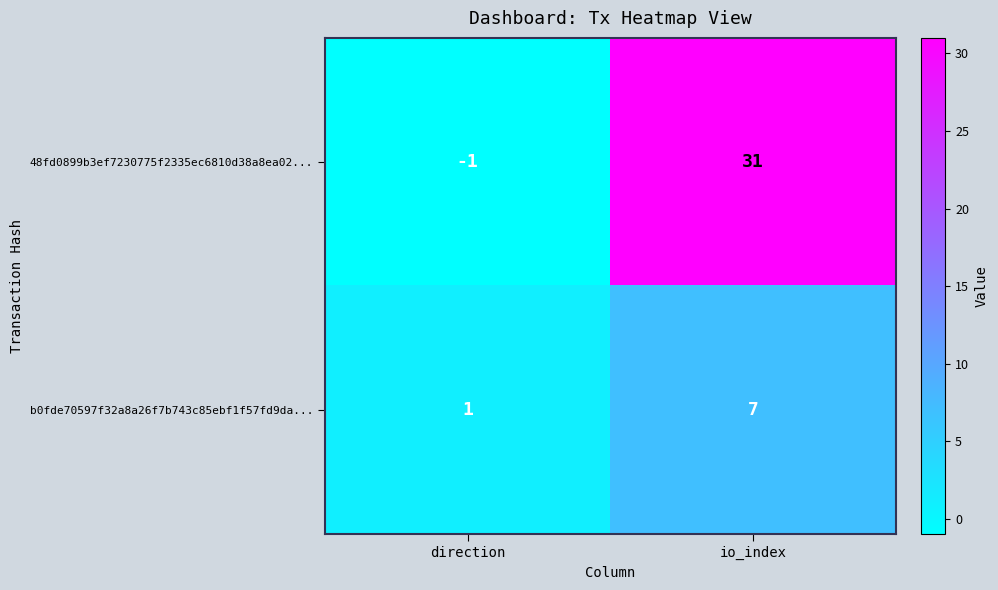

True or false: b0fde70597f32a8a26f7b743c85ebf1f57fd9da... has a value of 1 at direction.

True